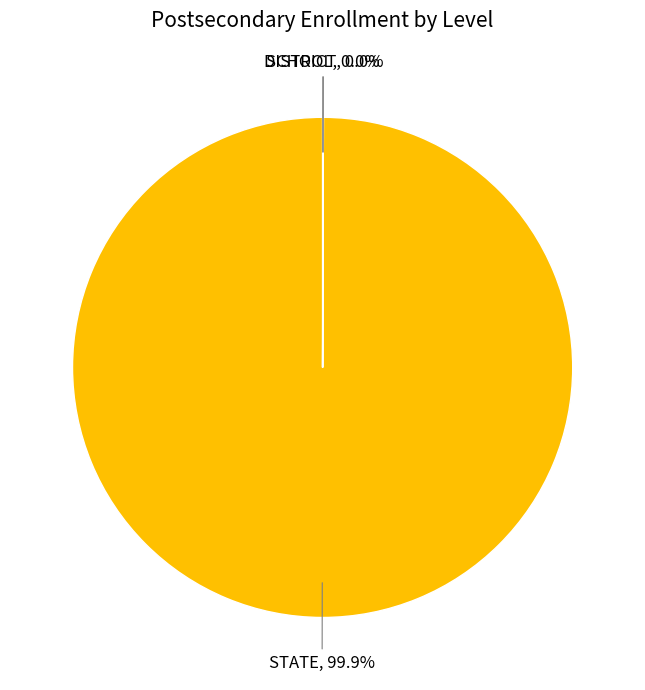

What is the largest slice in the pie chart?

STATE